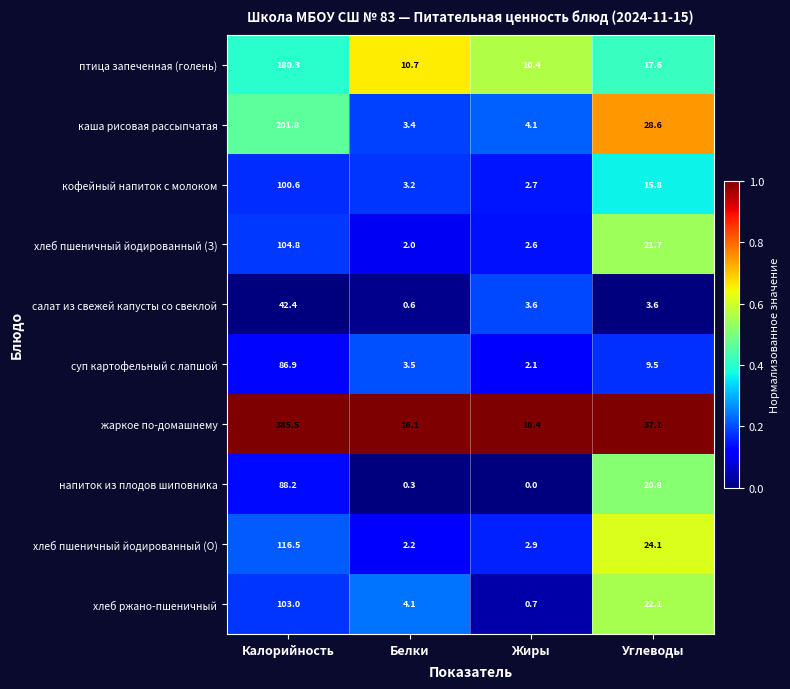

At which category is the sum across all series the highest?

Калорийность